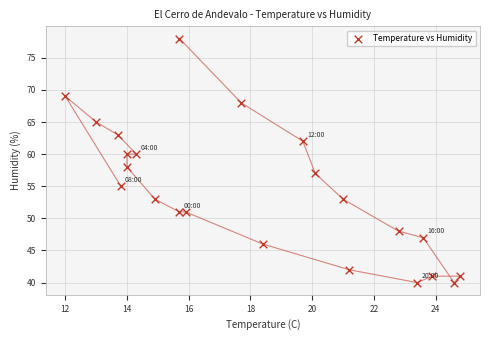

What is the range of Y values (max minus min)?

38